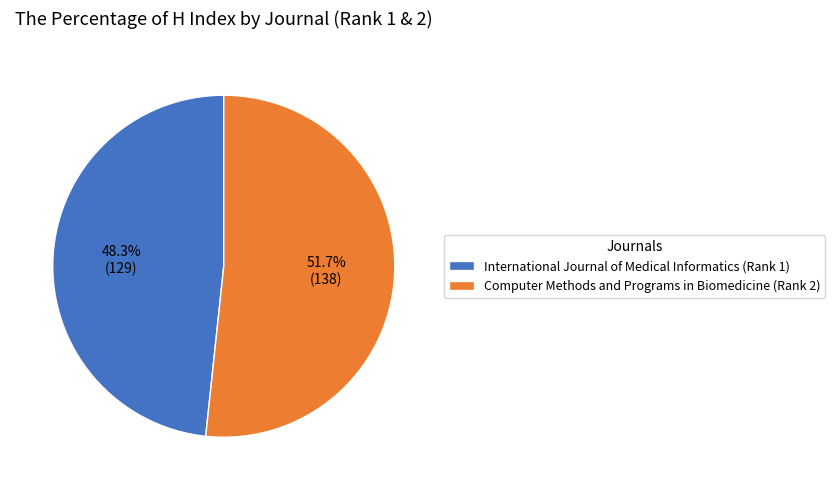

Approximately how many times larger is the value at Computer Methods and Programs in Biomedicine (Rank 2) compared to International Journal of Medical Informatics (Rank 1)?

1.1